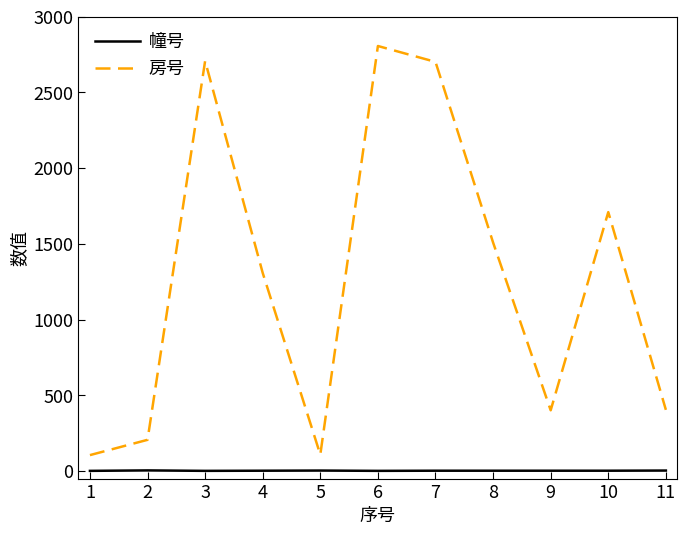

Where is 房号 nearest to the value 1456?

8